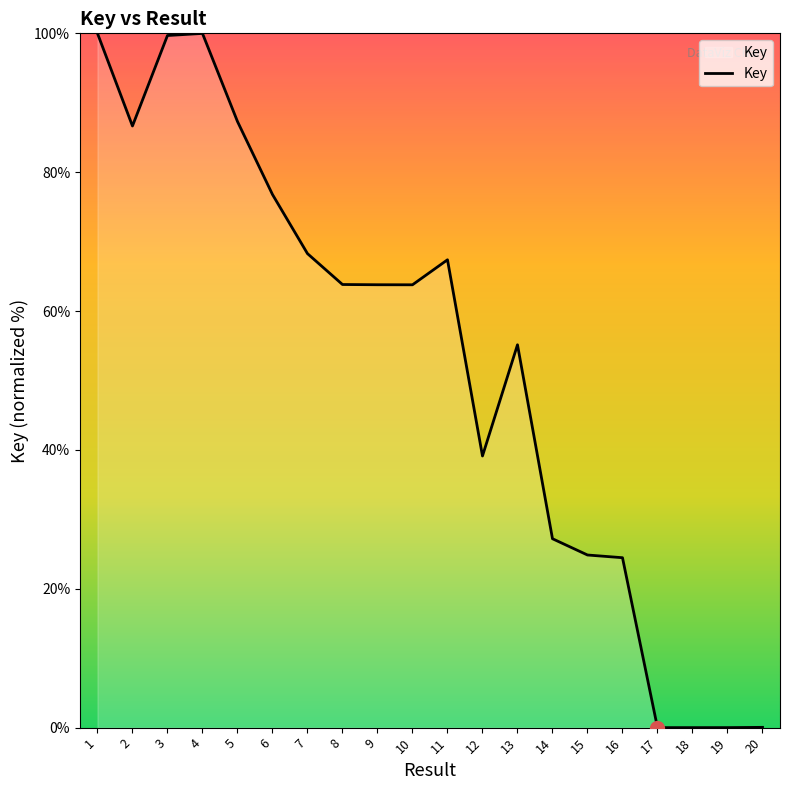

Does the chart have visible grid lines?

No